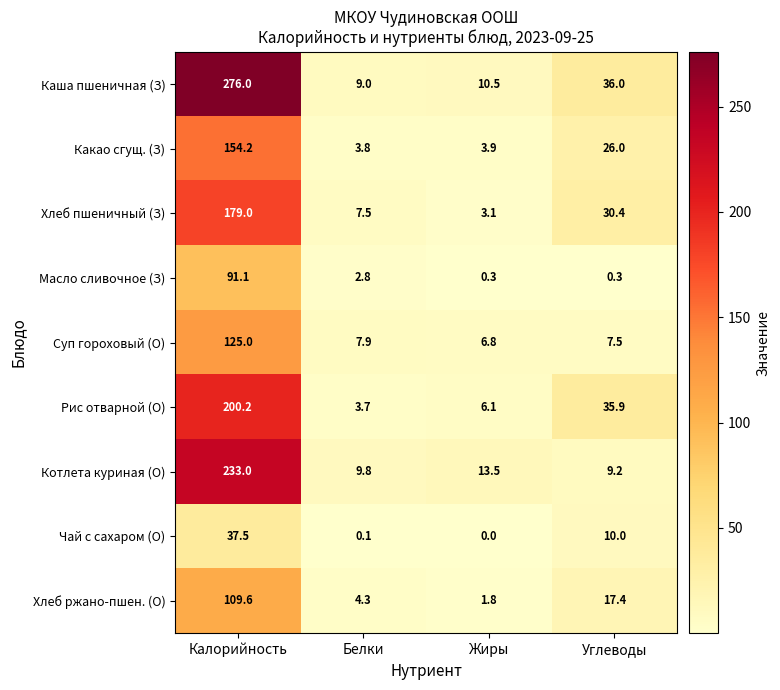

At which label is Чай с сахаром (О) closest to 18?

Углеводы